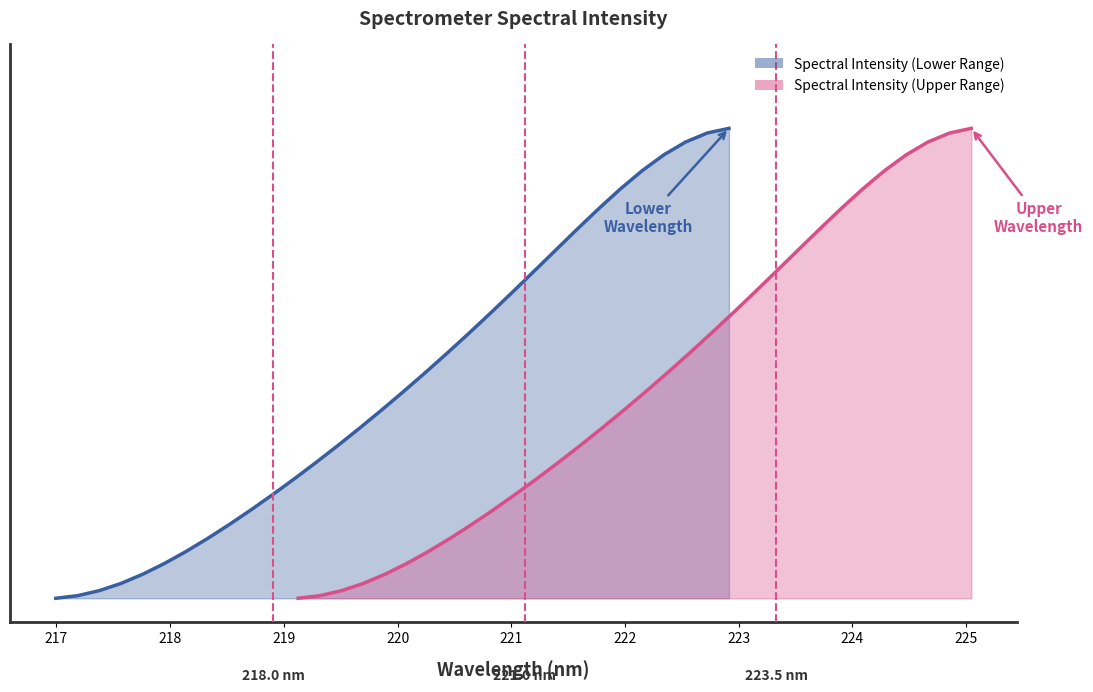

Read the value at 219.7801.

0.2